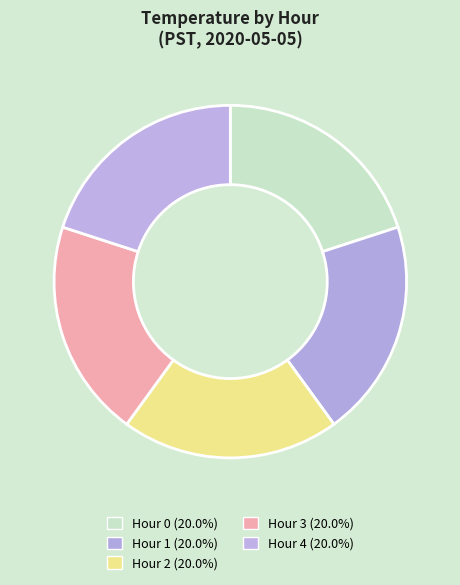

How many slices are in this pie chart?

5